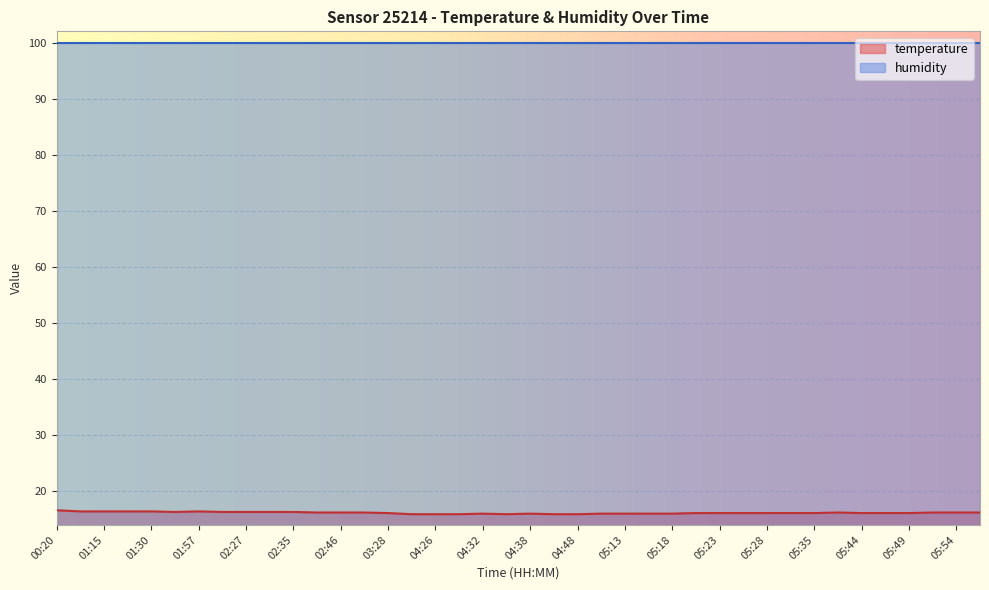

List the labels in order of value, smallest first.

04:17, 04:26, 04:29, 04:35, 04:42, 04:48, 04:32, 04:38, 05:05, 05:13, 05:15, 05:18, 03:28, 05:21, 05:23, 05:26, 05:28, 05:32, 05:35, 05:44, 05:47, 05:49, 02:38, 02:46, 03:21, 05:41, 05:52, 05:54, 05:57, 01:51, 02:24, 02:27, 02:31, 02:35, 01:12, 01:15, 01:19, 01:30, 01:57, 00:20